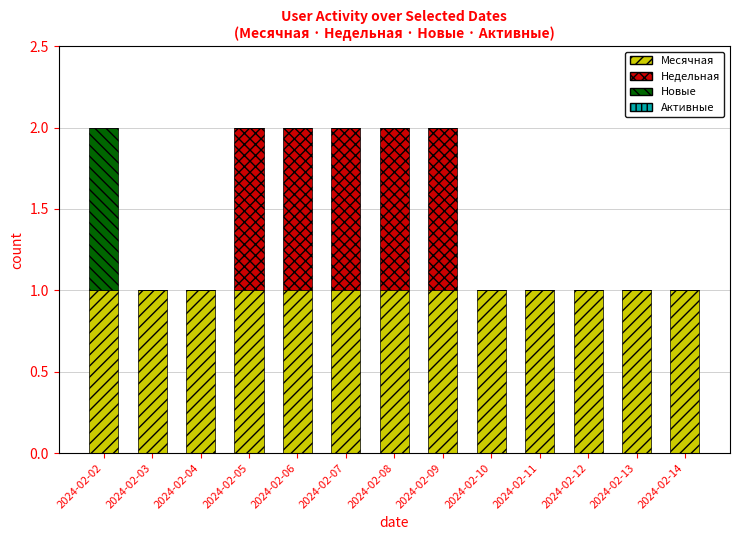

The value of Месячная at 2024-02-14 is 2. True or false?

False